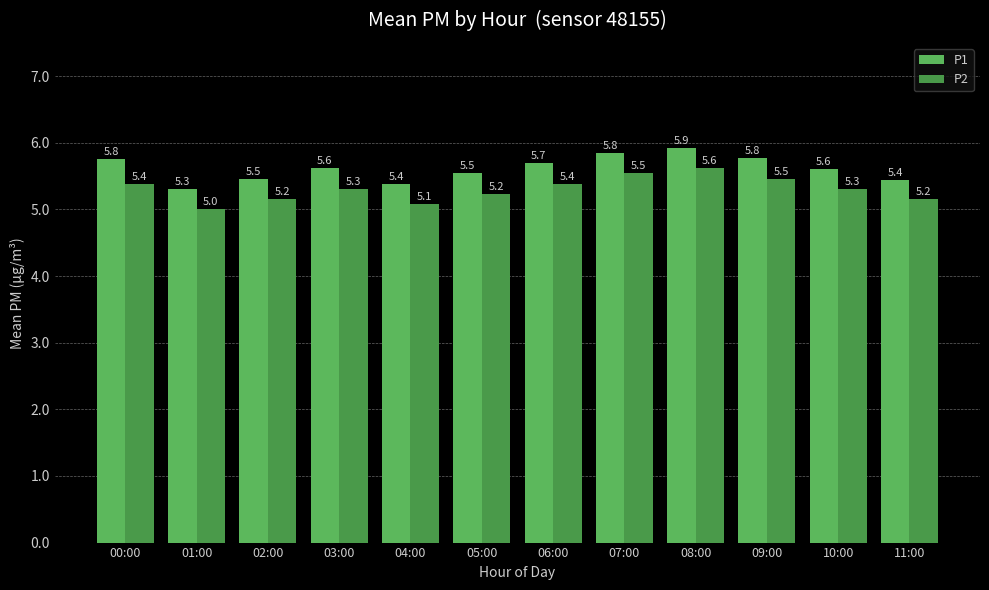

At 00:00, list the series in order from smallest to largest.

P2, P1